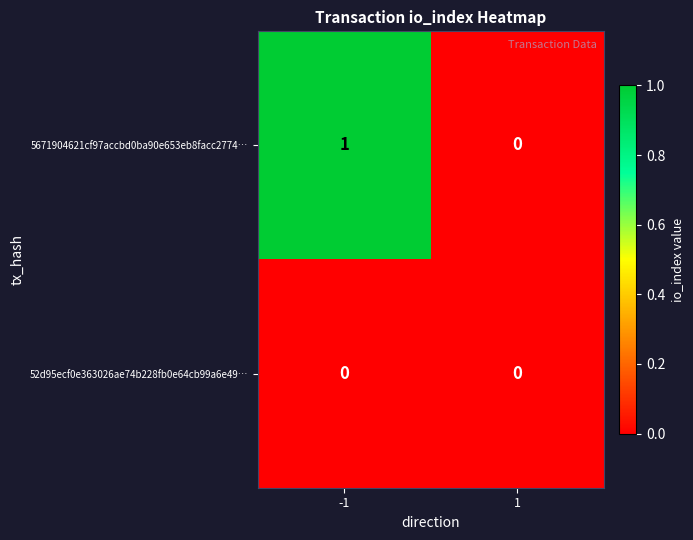

True or false: 5671904621cf97accbd0ba90e653eb8facc2774… has a value of 0 at -1.

False